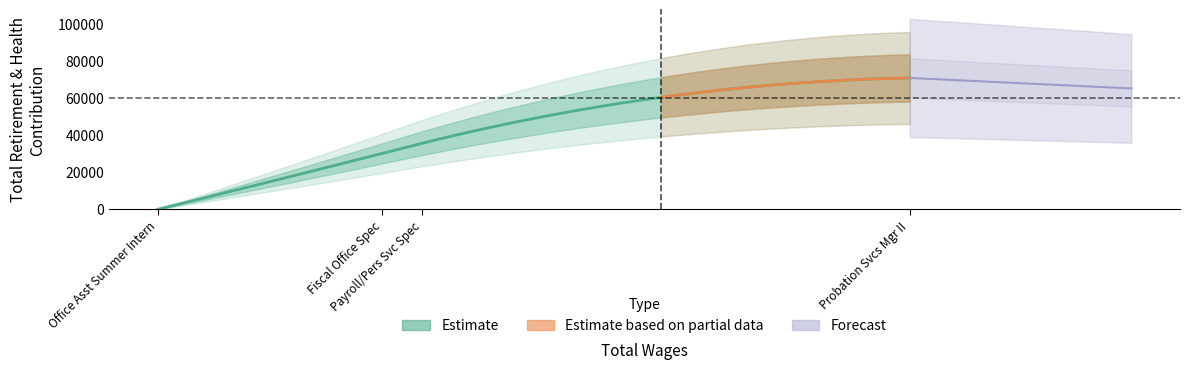

What is the sum of the values at Payroll/Pers Svc Spec and Office Asst Summer Intern?

35689